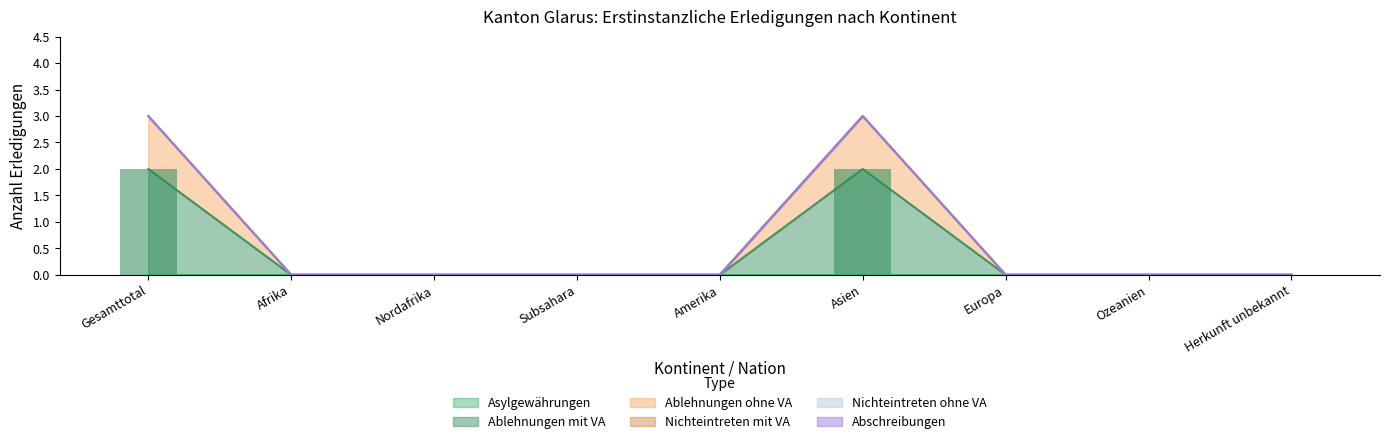

Reading left to right, transcribe all the data shown in this chart.

Asylgewährungen: Gesamttotal=0	Afrika=0	Nordafrika=0	Subsahara=0	Amerika=0	Asien=0	Europa=0	Ozeanien=0	Herkunft unbekannt=0
Ablehnungen mit VA: Gesamttotal=2	Afrika=0	Nordafrika=0	Subsahara=0	Amerika=0	Asien=2	Europa=0	Ozeanien=0	Herkunft unbekannt=0
Ablehnungen ohne VA: Gesamttotal=1	Afrika=0	Nordafrika=0	Subsahara=0	Amerika=0	Asien=1	Europa=0	Ozeanien=0	Herkunft unbekannt=0
Nichteintreten mit VA: Gesamttotal=0	Afrika=0	Nordafrika=0	Subsahara=0	Amerika=0	Asien=0	Europa=0	Ozeanien=0	Herkunft unbekannt=0
Nichteintreten ohne VA: Gesamttotal=0	Afrika=0	Nordafrika=0	Subsahara=0	Amerika=0	Asien=0	Europa=0	Ozeanien=0	Herkunft unbekannt=0
Abschreibungen: Gesamttotal=0	Afrika=0	Nordafrika=0	Subsahara=0	Amerika=0	Asien=0	Europa=0	Ozeanien=0	Herkunft unbekannt=0